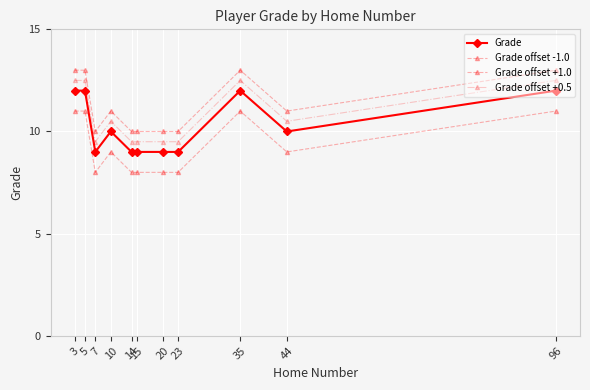

True or false: Grade offset +1.0 and Grade offset -1.0 intersect in this chart.

False